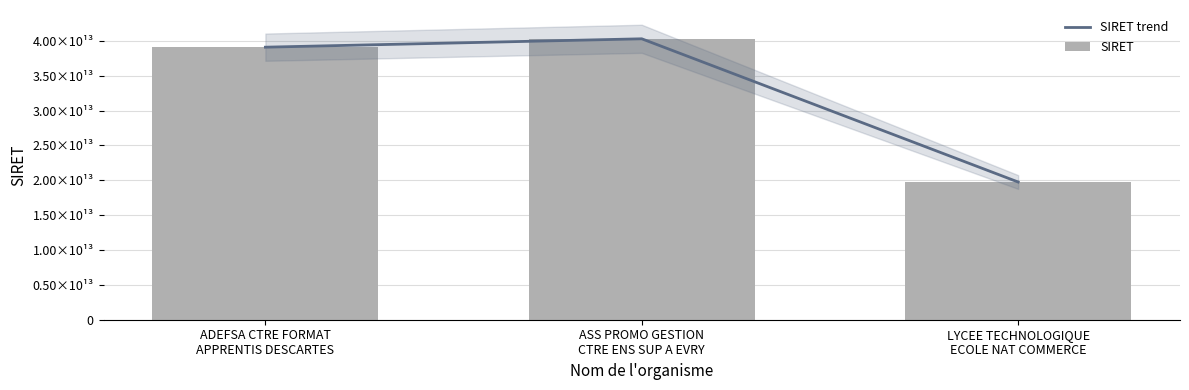

At which category is the sum across all series the highest?

ASS PROMO GESTION
CTRE ENS SUP A EVRY